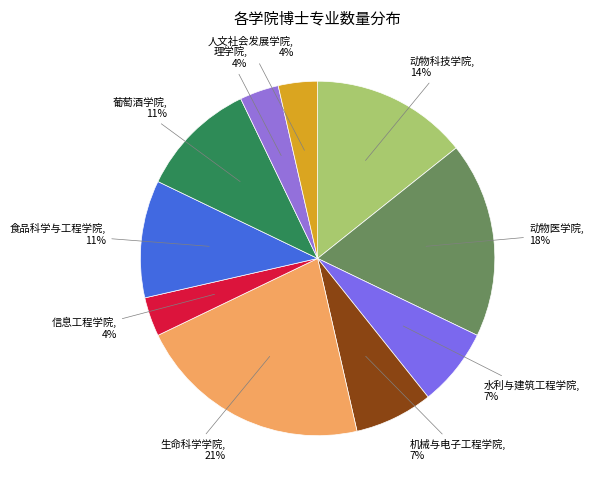

What is the largest slice in the pie chart?

生命科学学院